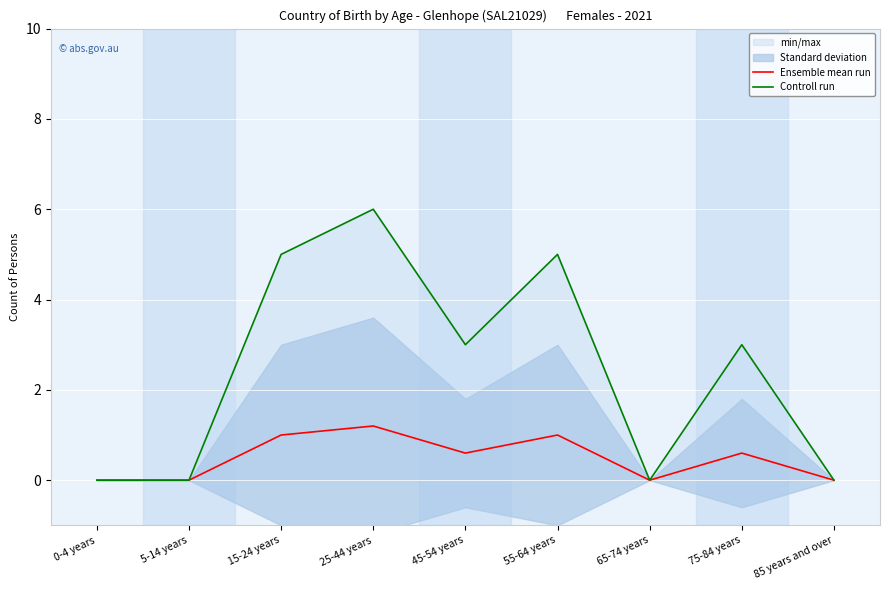

True or false: Controll run has a value of 5.0 at 15-24 years.

True